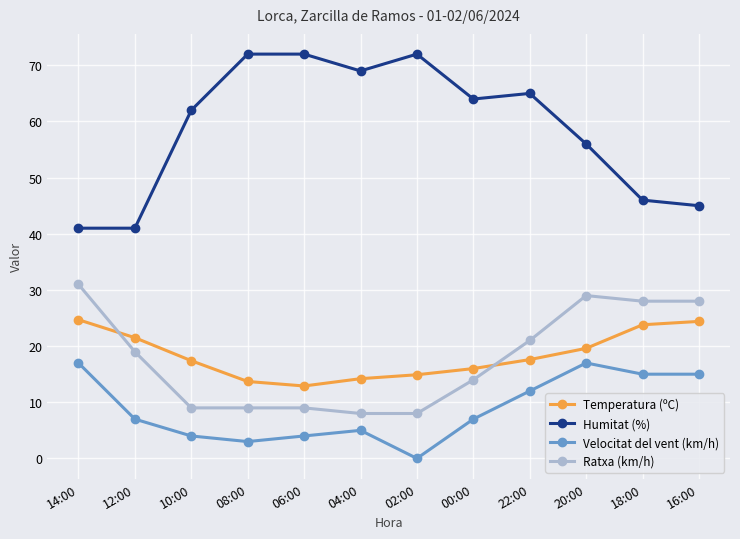

The Temperatura (ºC) series shows 30.6 at 20:00. True or false?

False